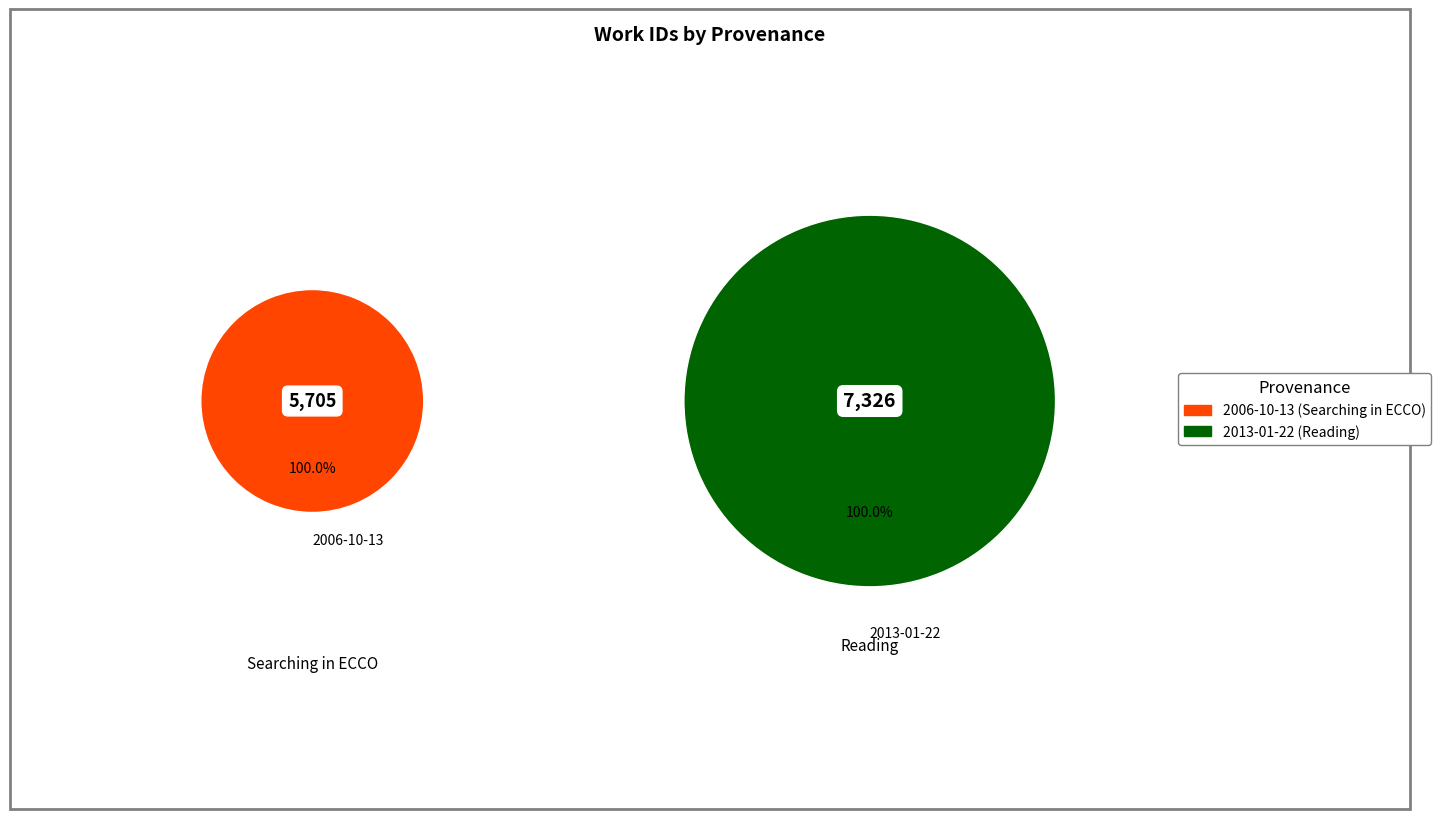

To the nearest percent, what is the combined percentage of 2013-01-22 and 2006-10-13?

100%